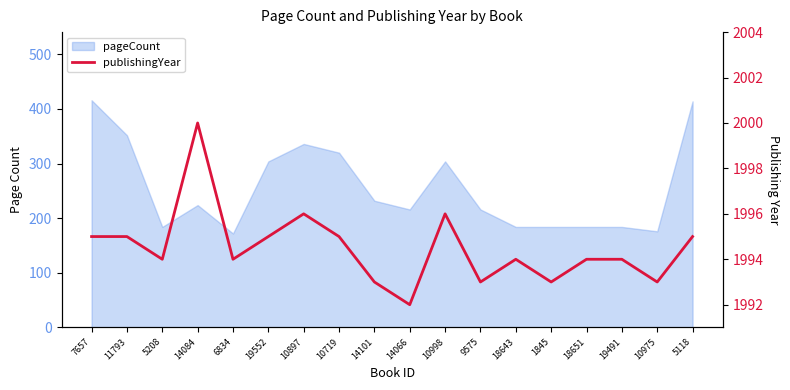

Where is the first local minimum?

5208